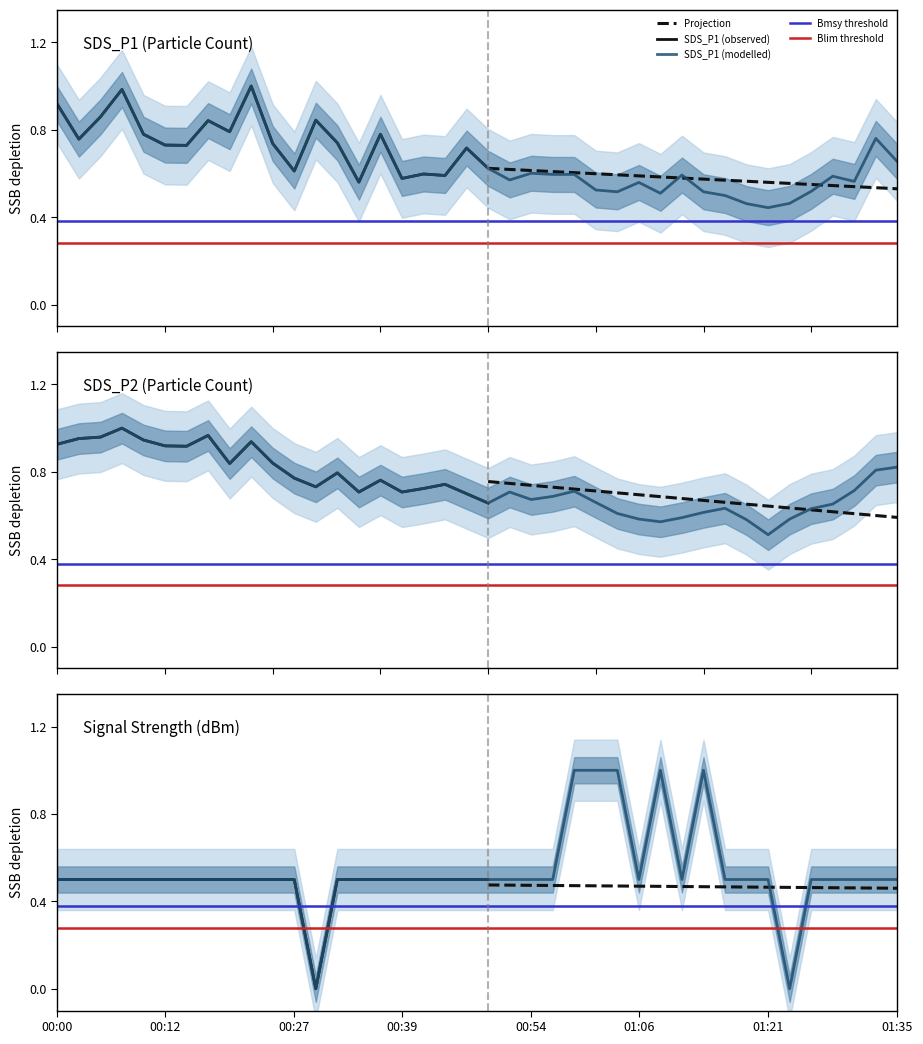

What is the value of the SDS_P2 point at the 34th from the left?

0.5